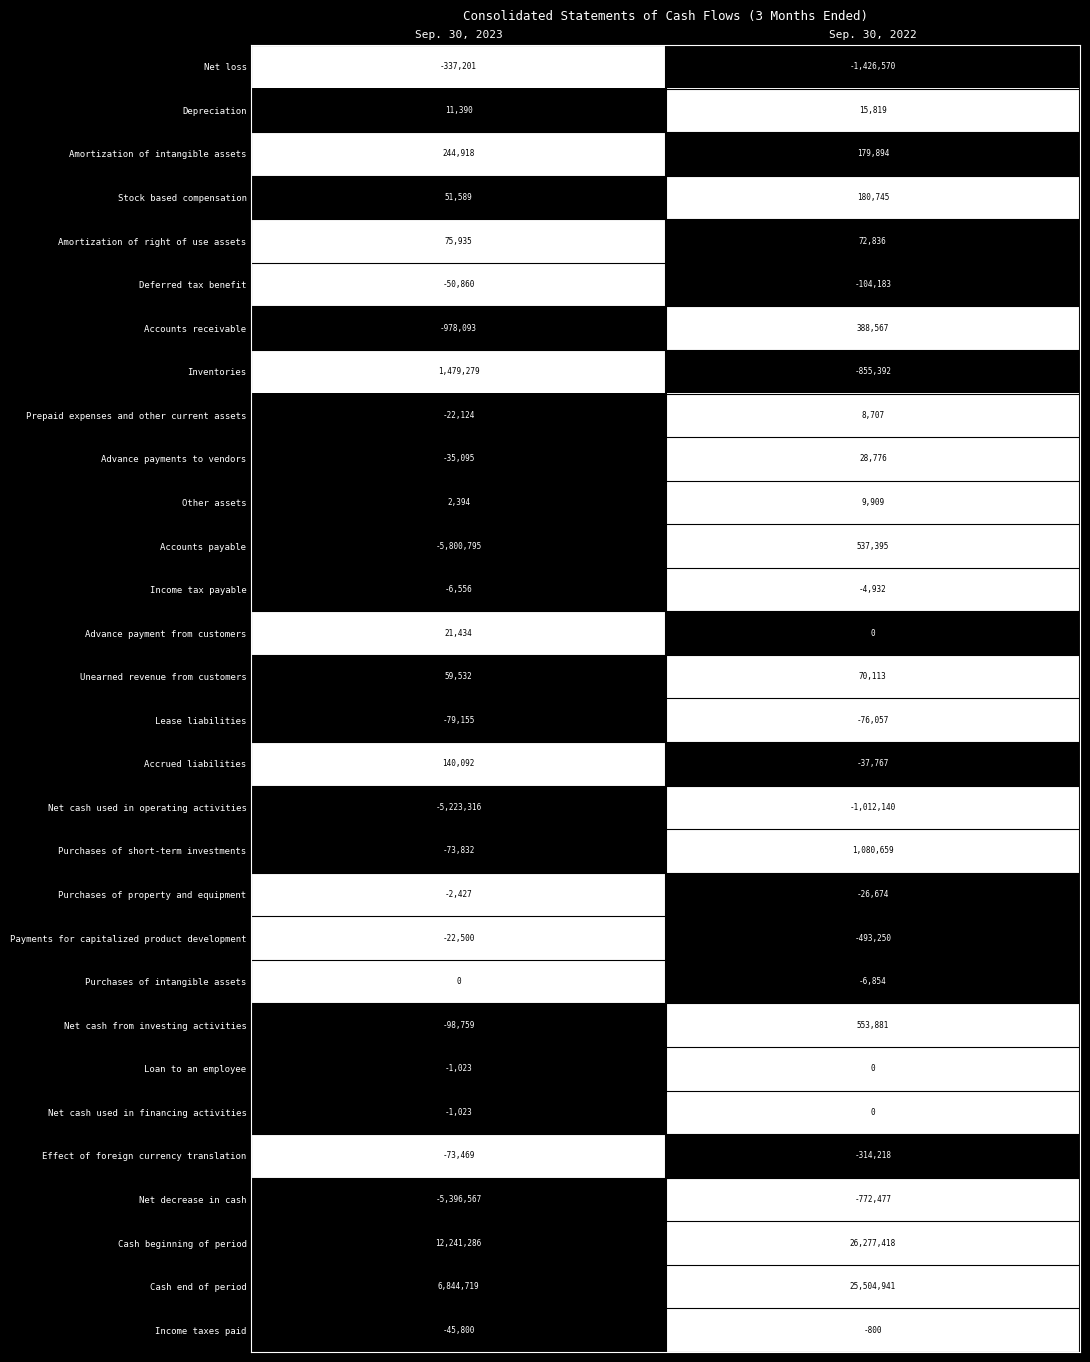

Rank the categories by Accounts payable value from lowest to highest.

Sep. 30, 2023, Sep. 30, 2022